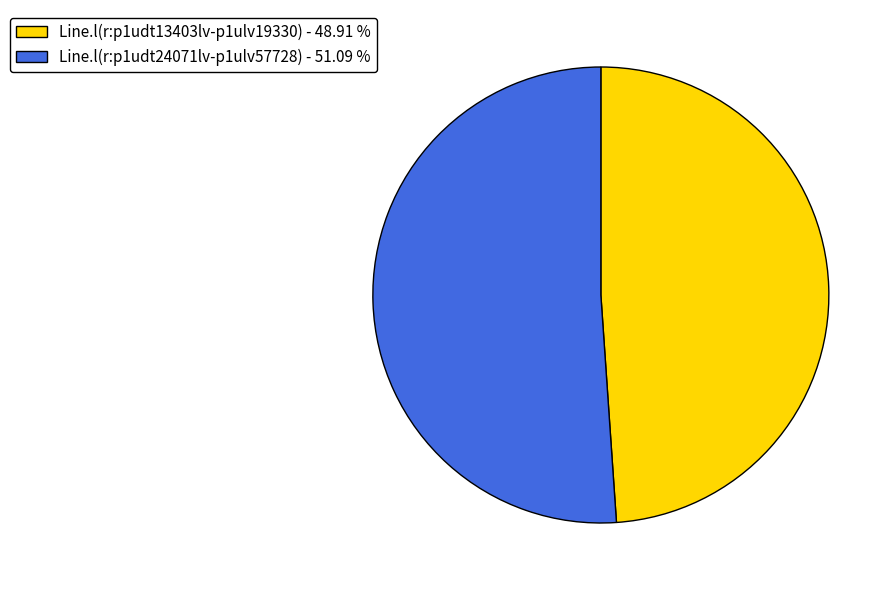

Approximately how many times larger is the value at Line.l(r:p1udt13403lv-p1ulv19330) compared to Line.l(r:p1udt24071lv-p1ulv57728)?

1.0